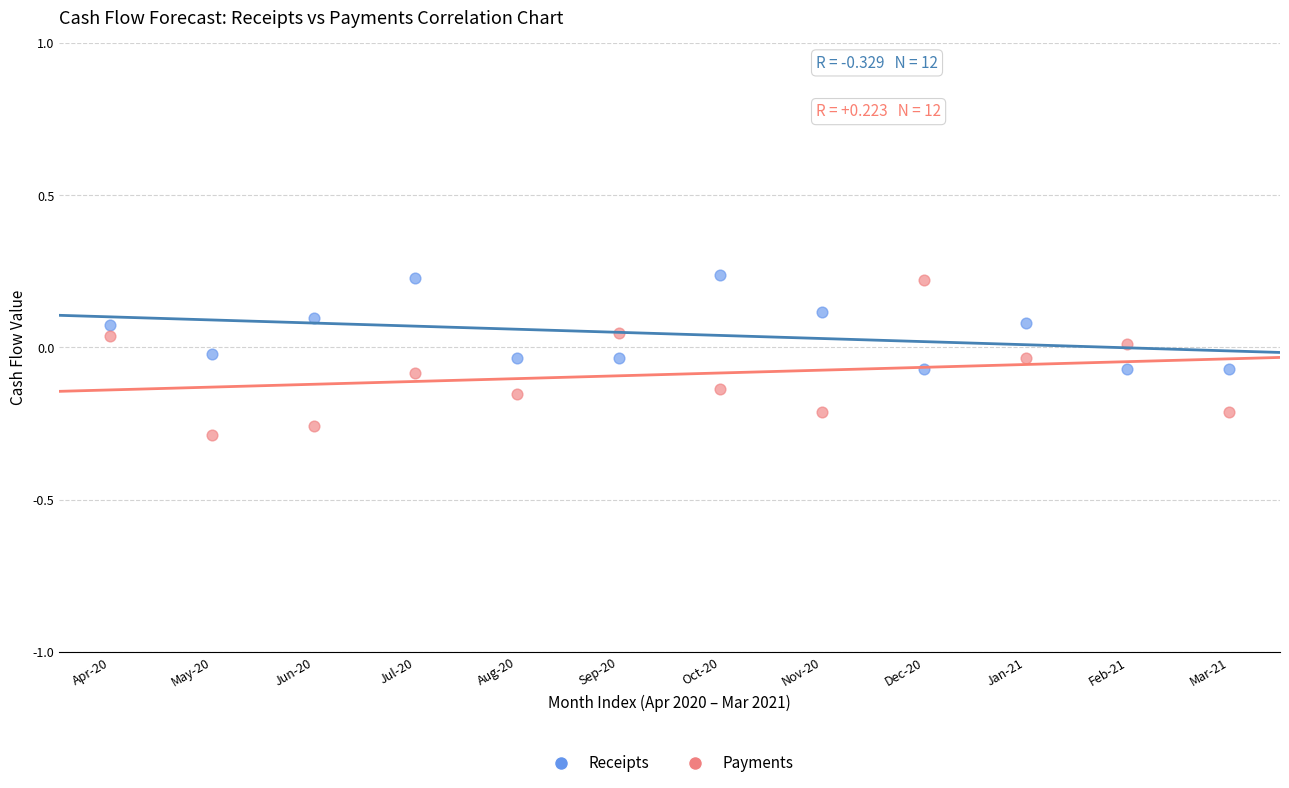

What are all the series names shown in the legend?

Receipts, Payments